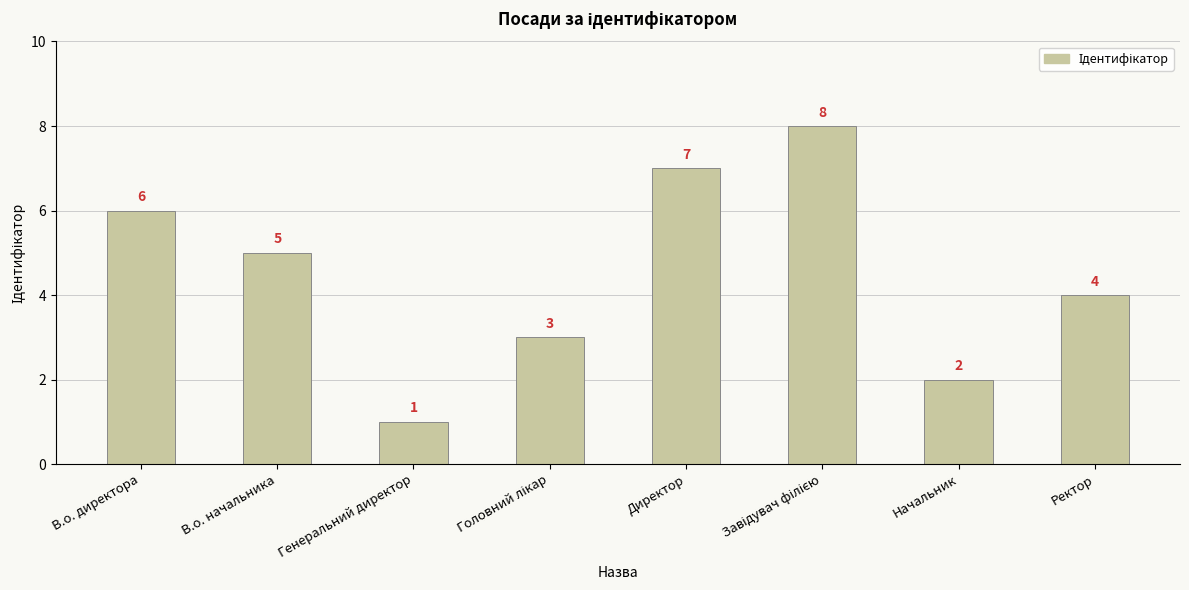

At which label does the data first exceed 5?

В.о. директора